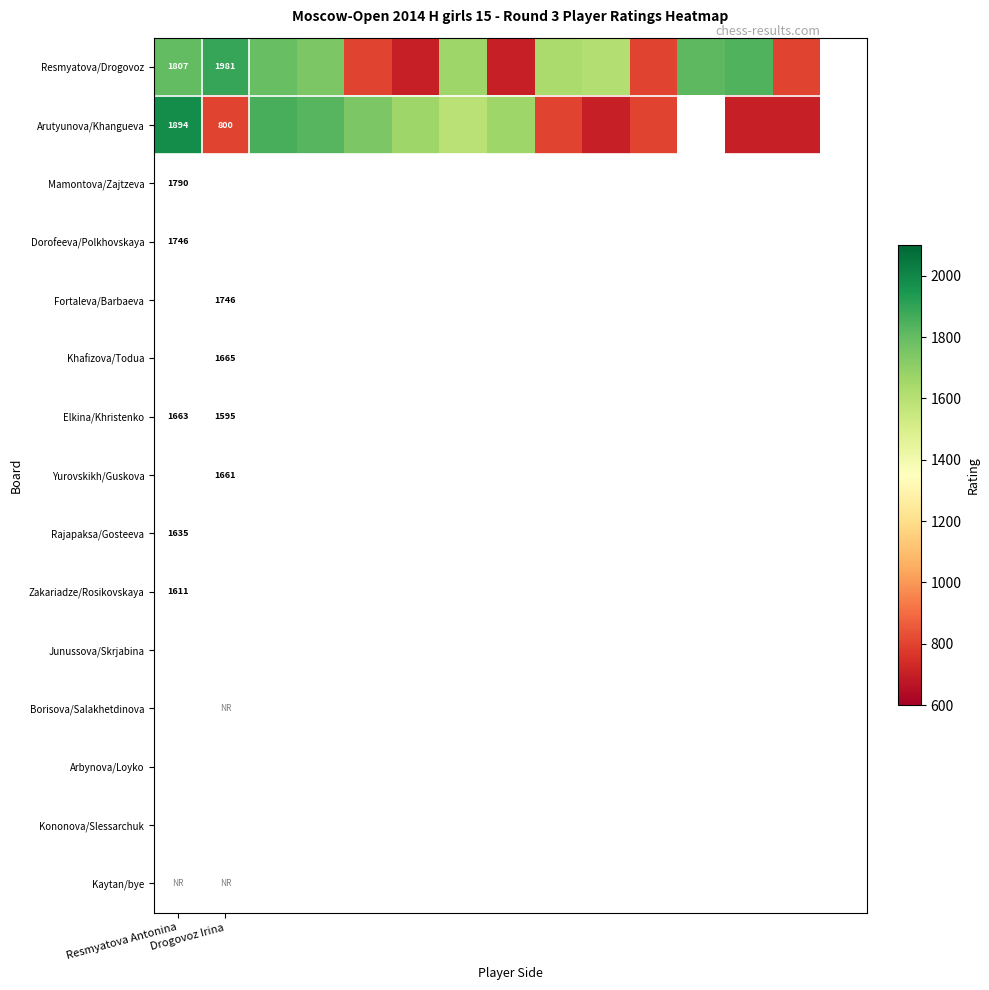

What is the spread (max minus min) of values at 8?

835.0